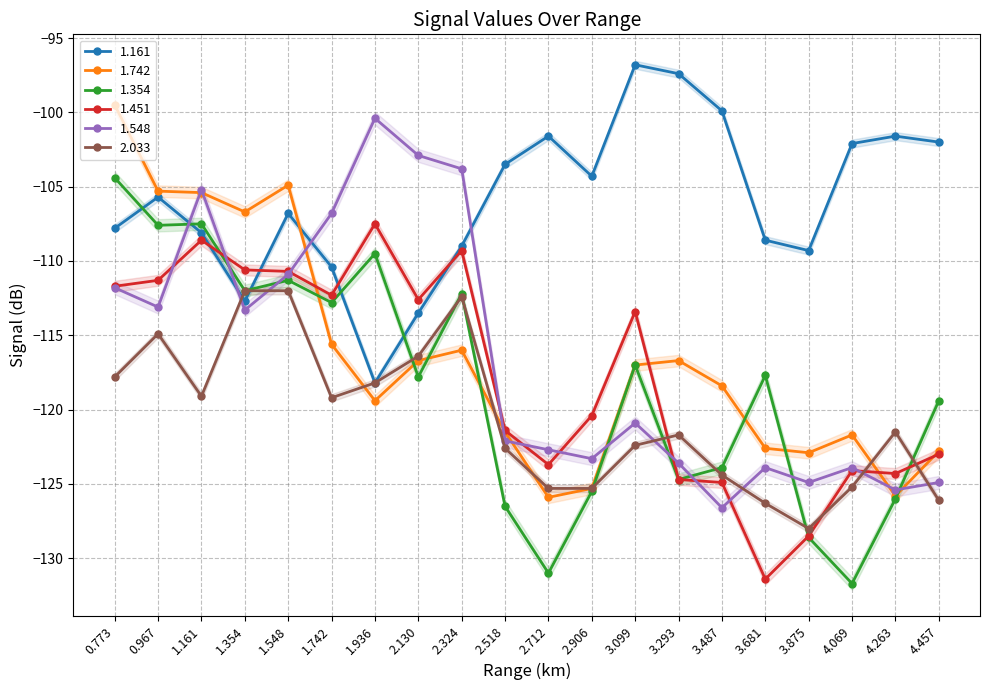

The value of 1.161 at 4.069 is -102.1. True or false?

True